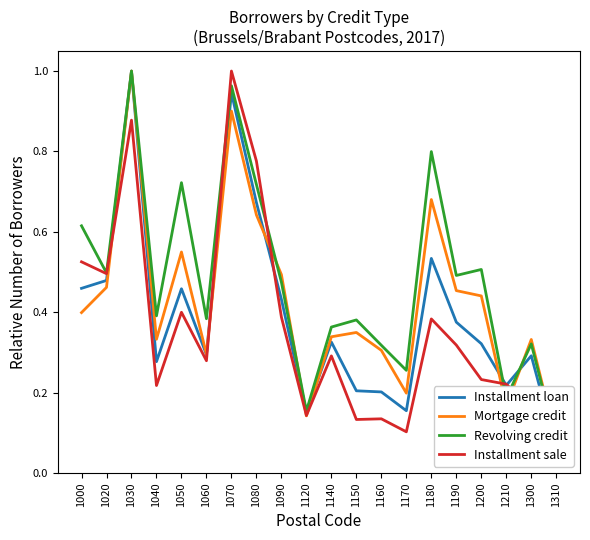

True or false: Revolving credit has a value of 0.5 at 1200.

True